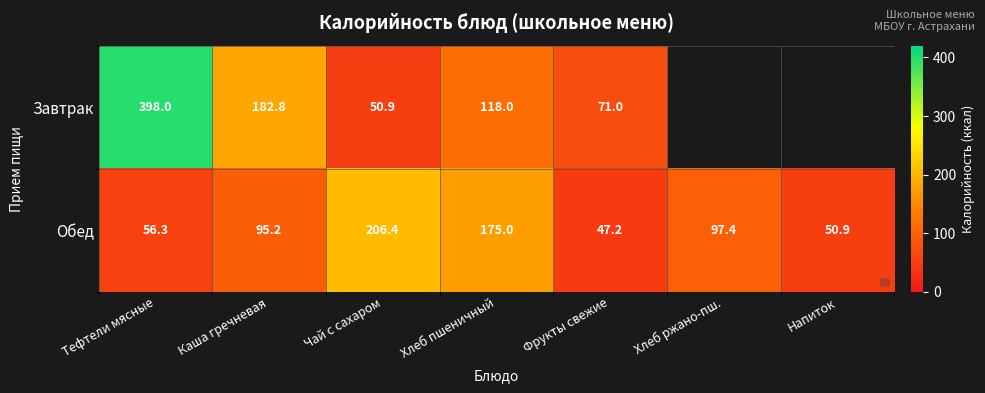

What is the sum of the Завтрак values at Каша гречневая and Хлеб пшеничный?

300.8